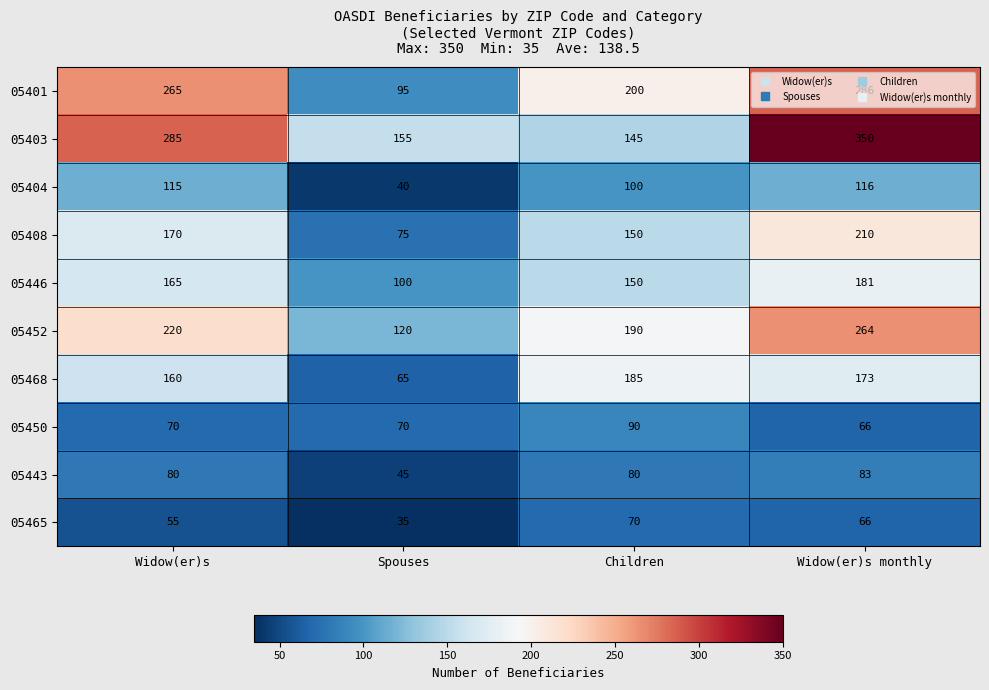

At which category is the sum across all series the highest?

Widow(er)s monthly